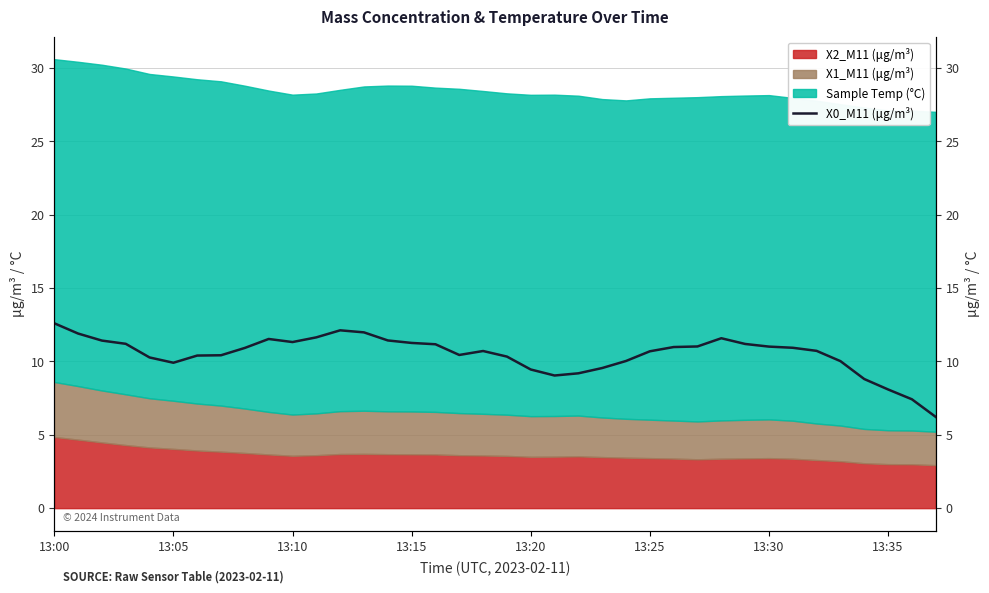

What is the difference between the maximum and minimum values?

6.4